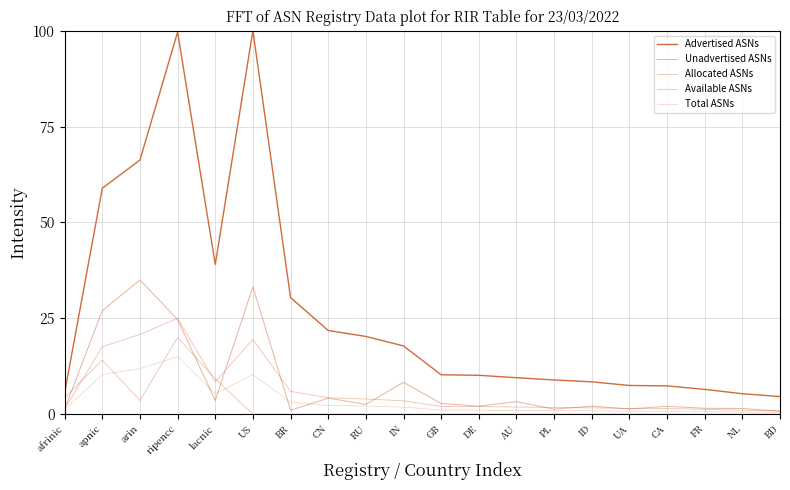

Does the chart have visible grid lines?

Yes